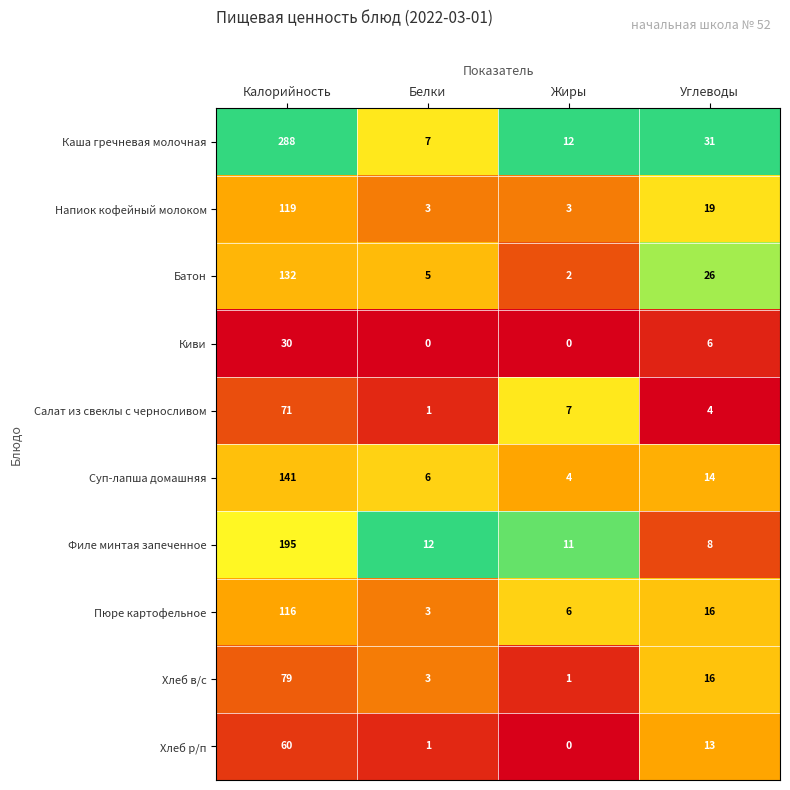

Which series has the largest total across all categories?

Каша гречневая молочная